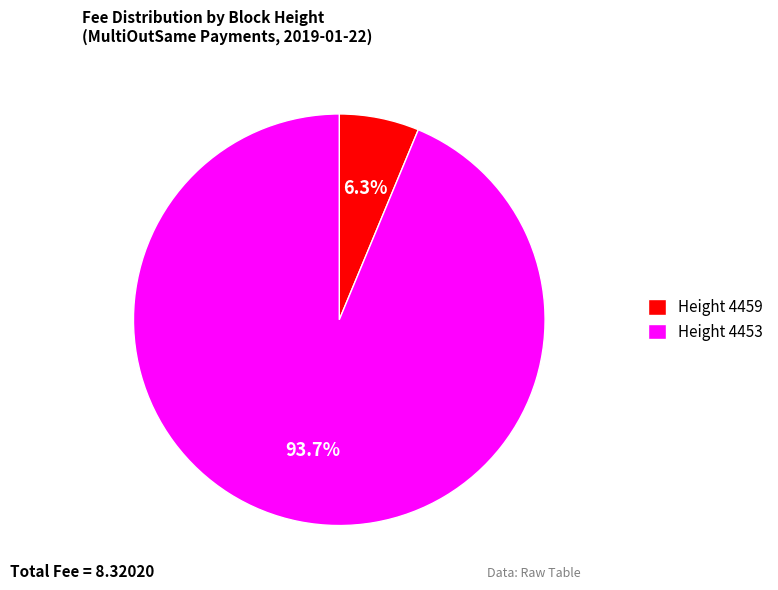

What is the majority slice?

Height 4453